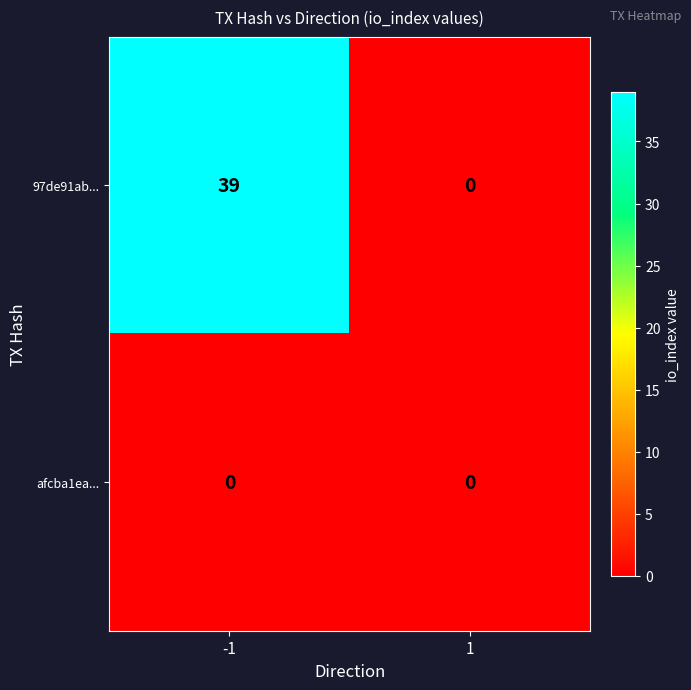

Which series has the largest total across all categories?

97de91ab...